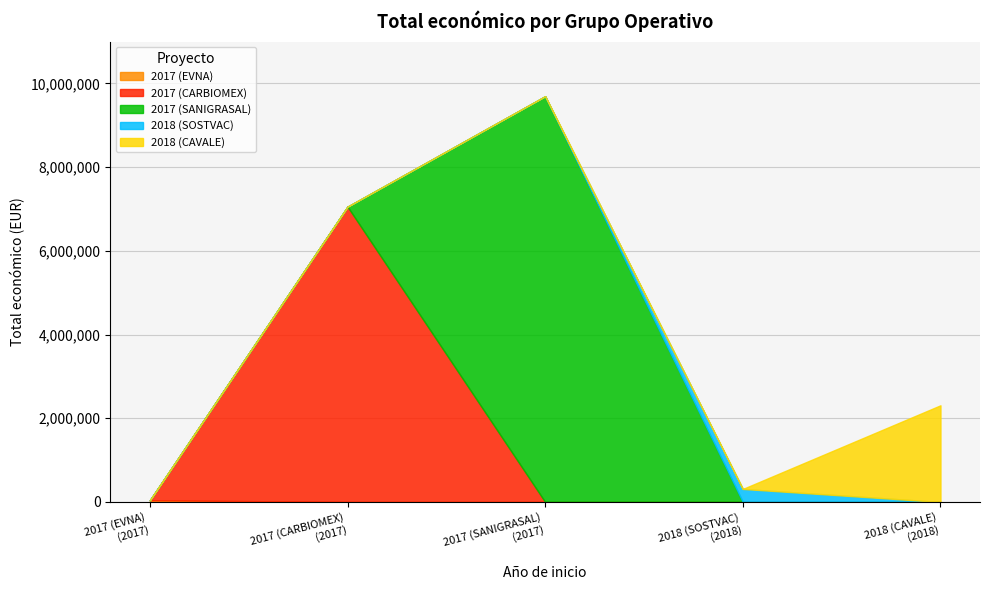

How many values are below 2310026?

2